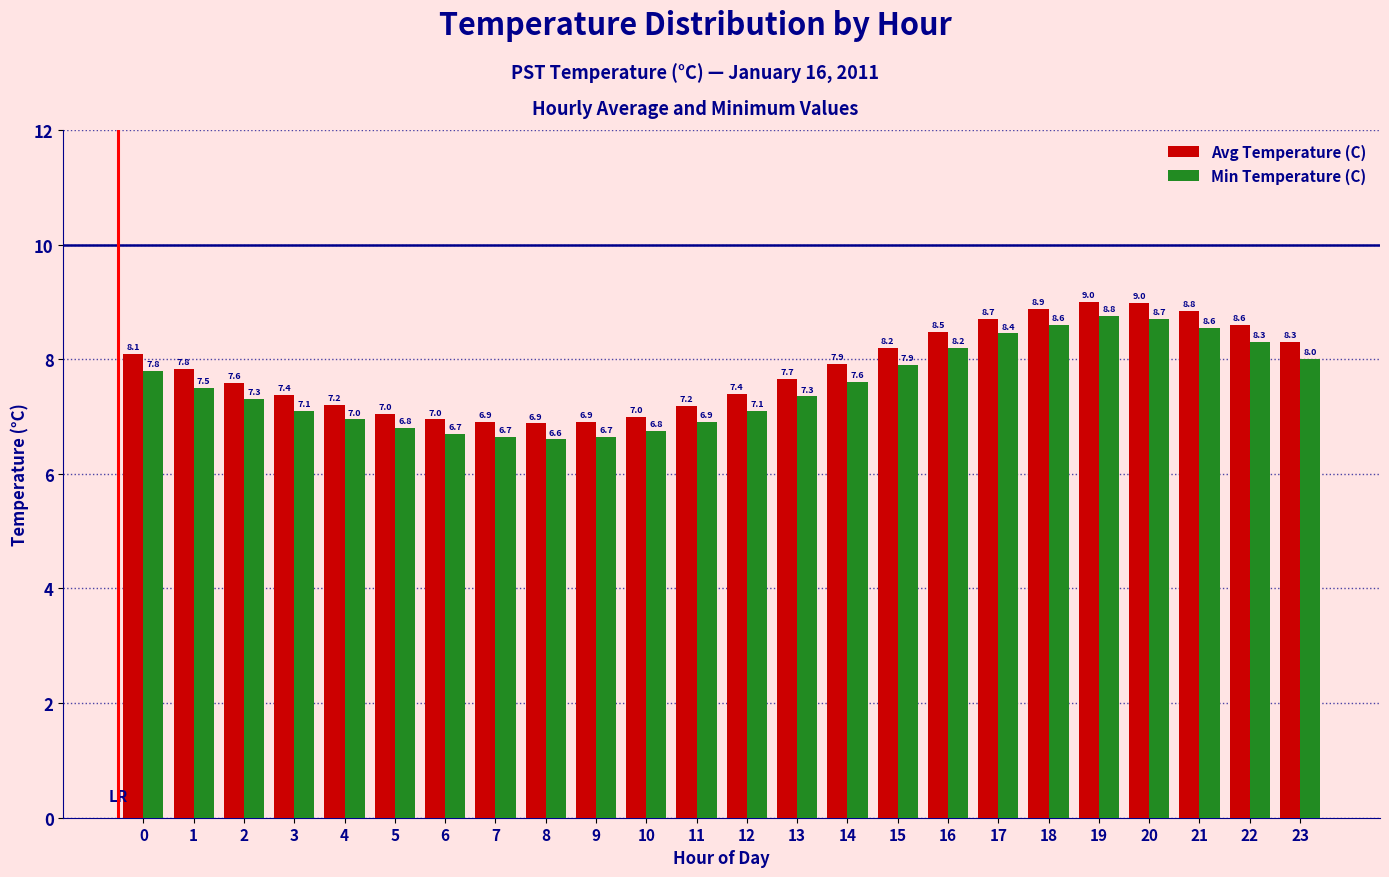

What is the difference between the second highest and minimum values in the Avg Temperature (C) series?

2.1